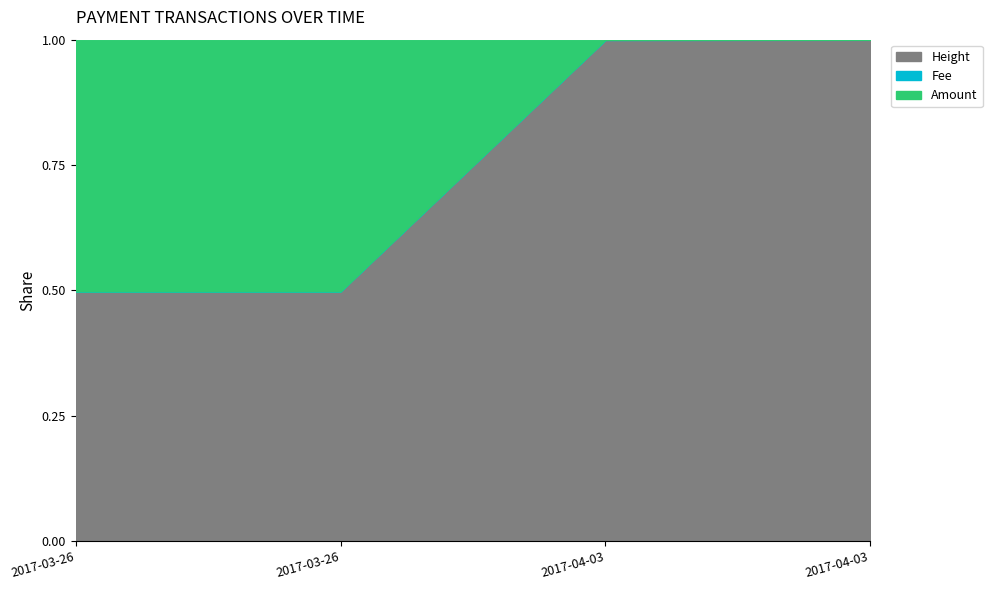

What is the value of the Amount point at the 4th from the left?

1.0